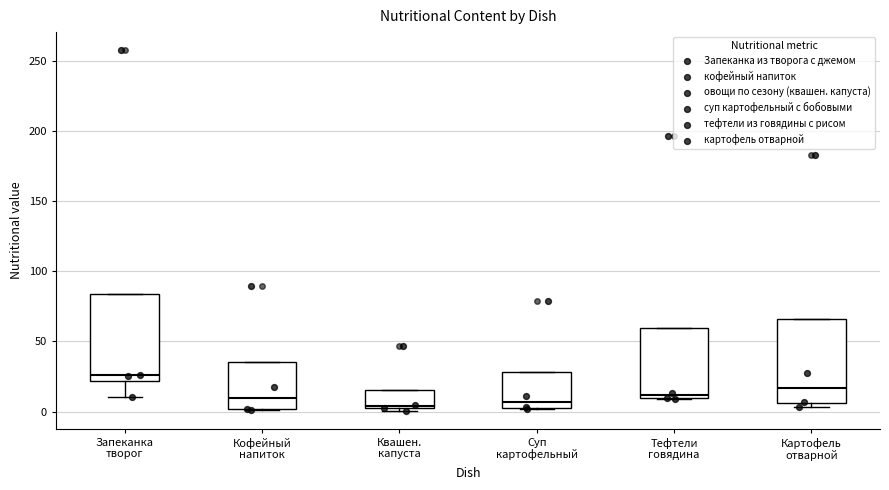

Reading left to right, transcribe this box plot: for each box, give where its median line is, the range the box spans, and where its two whiskers end, as read against the y-axis. The values are not printed on the chart, so give them approximately, as read against the axis.

Запеканка творог: median 25, box 20 to 85, whiskers 10 to 85
Кофейный напиток: median 10, box 0 to 35, whiskers 0 to 35
Квашен. капуста: median 5, box 0 to 15, whiskers 0 (just below the box's lower edge) to 15
Суп картофельный: median 5 (just above the box's lower edge), box 5 to 30, whiskers 0 to 30
Тефтели говядина: median 10 (just above the box's lower edge), box 10 to 60, whiskers 10 to 60
Картофель отварной: median 15, box 5 to 65, whiskers 5 (just below the box's lower edge) to 65